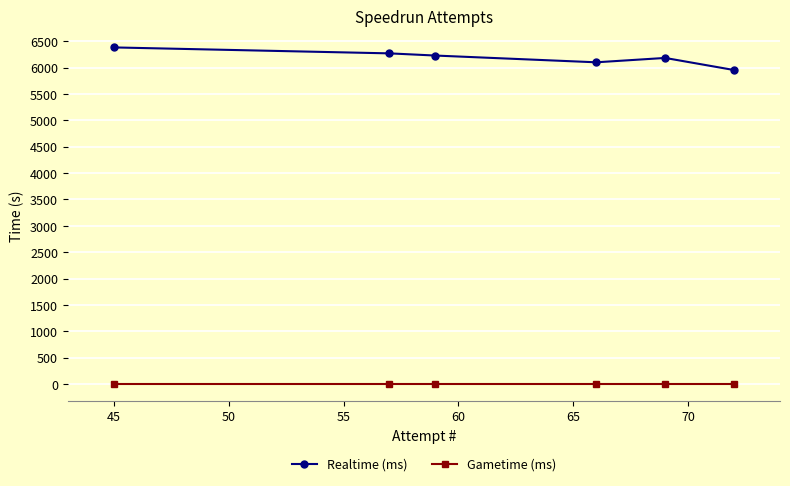

List the series in order of their peak value, highest first.

Realtime (ms), Gametime (ms)